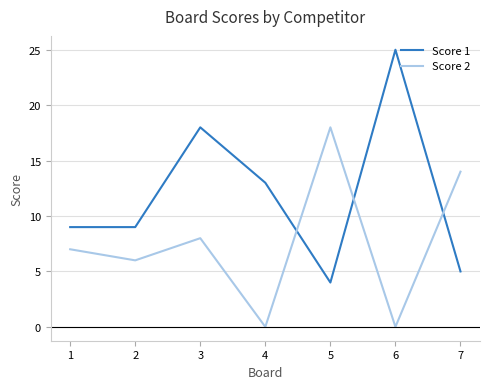

What is the difference between the maximum and minimum values in the Score 1 series?

21